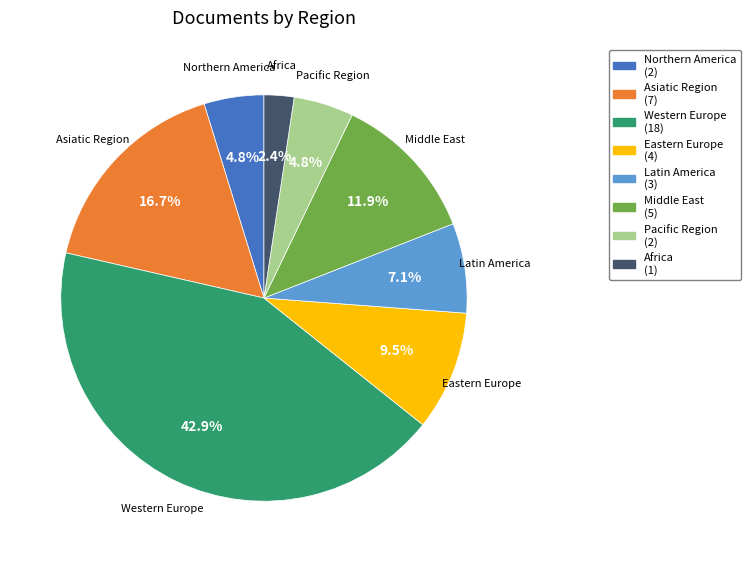

Which has a higher value, Asiatic Region or Middle East?

Asiatic Region